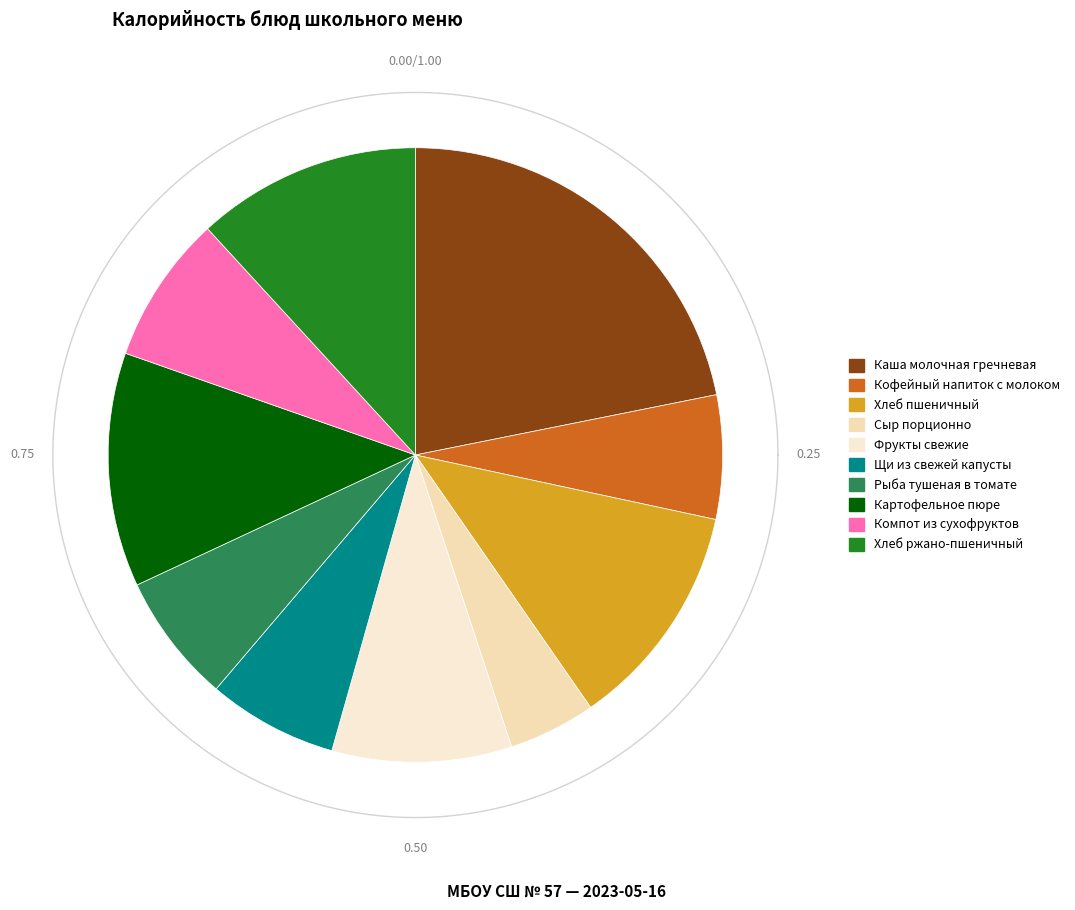

To the nearest percent, what is the combined percentage of Картофельное пюре and Хлеб пшеничный?

24%